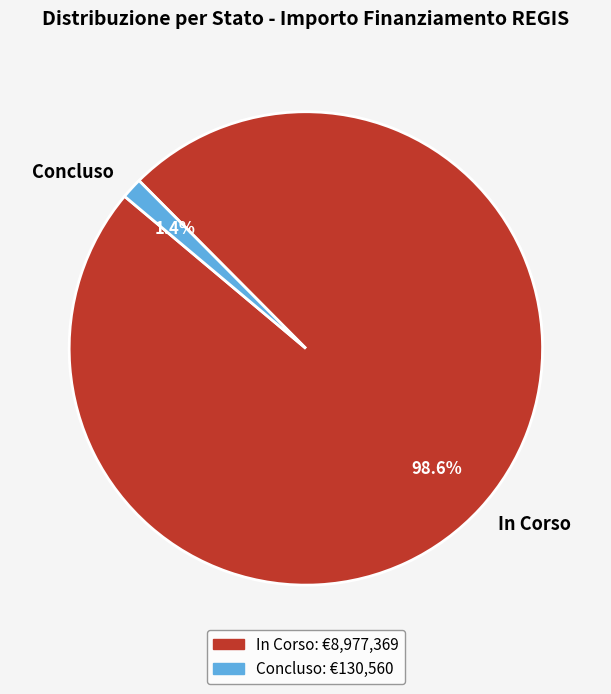

Which slice is the largest?

In Corso